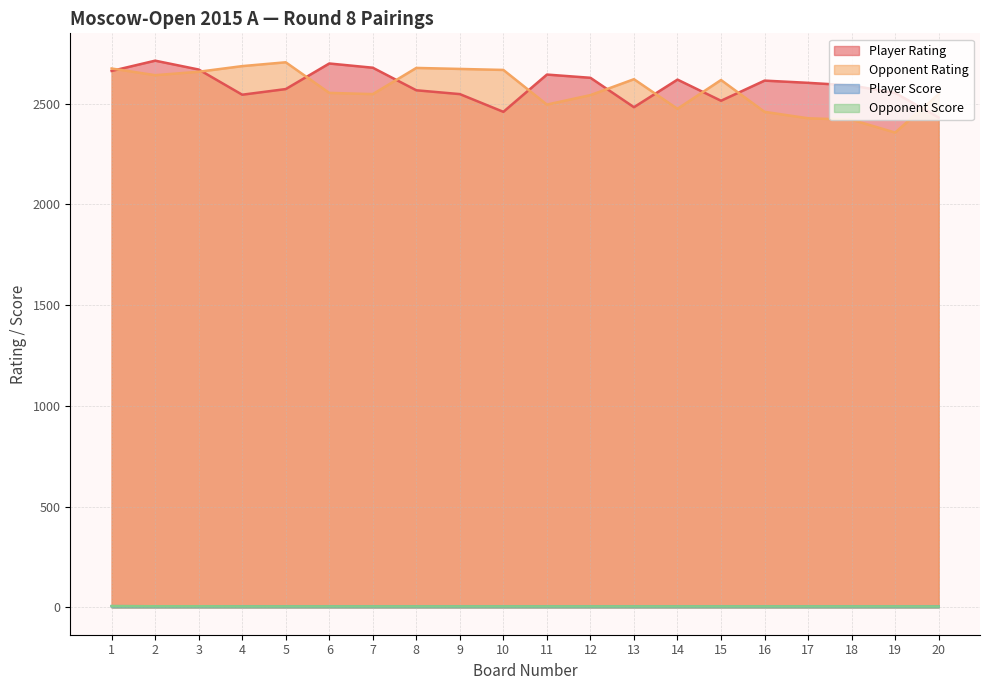

What is the minimum value for Opponent Score?

4.5